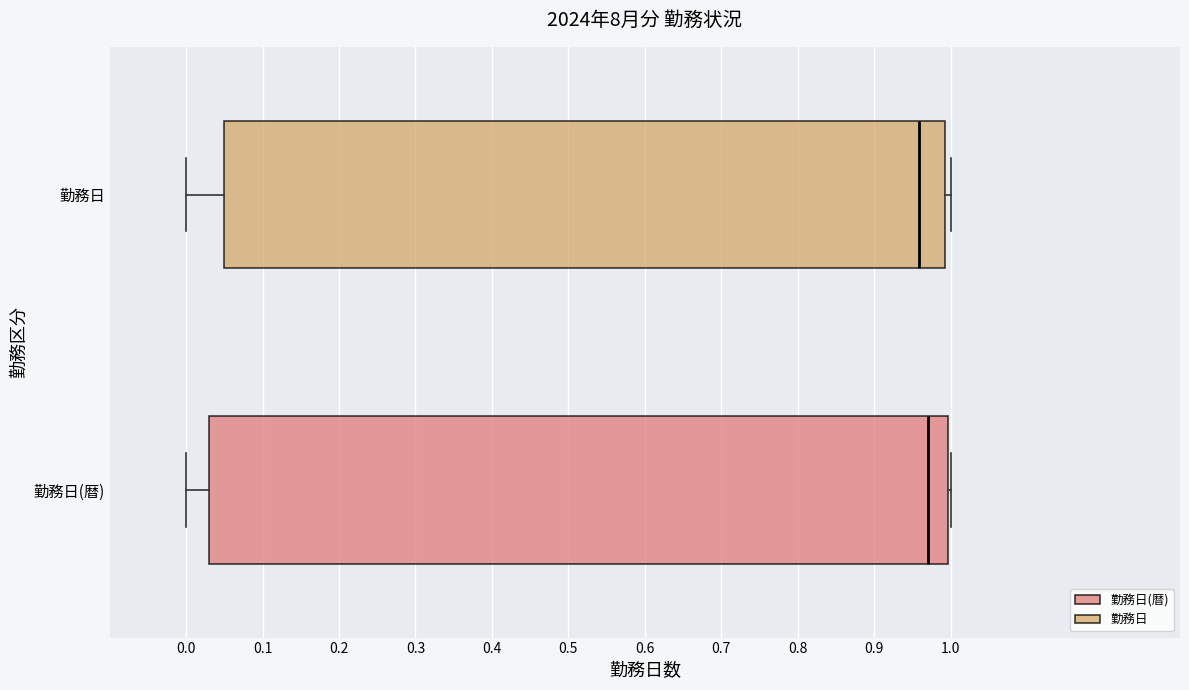

Where is the left edge of the box for 勤務日 on the x-axis? The values are not printed on the chart, so give them approximately, as read against the axis.

0.05